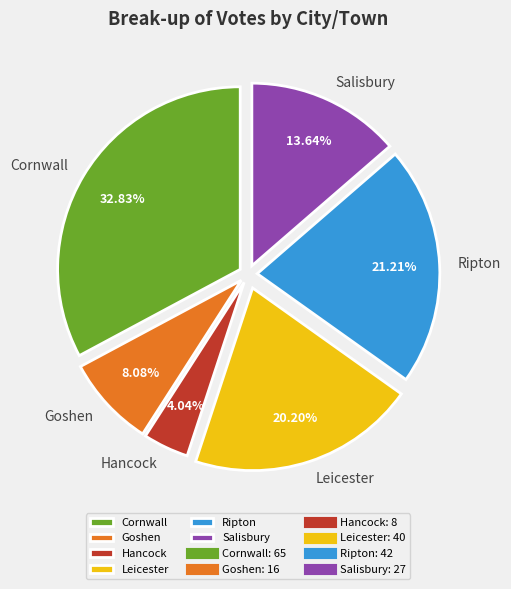

Does Goshen represent more than half of the total?

No